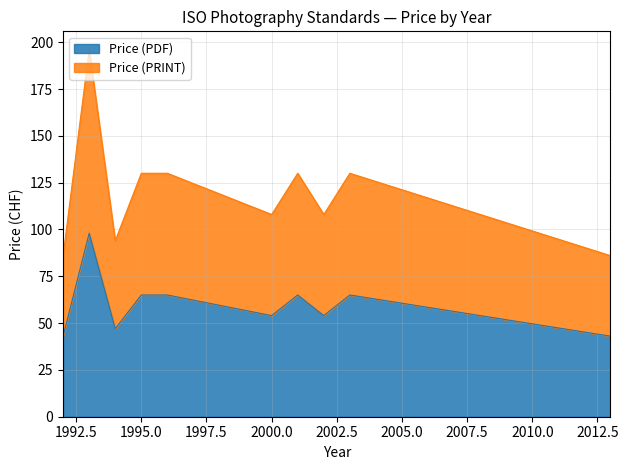

Which series changed the most between 1994 and 2003?

Price (PRINT)